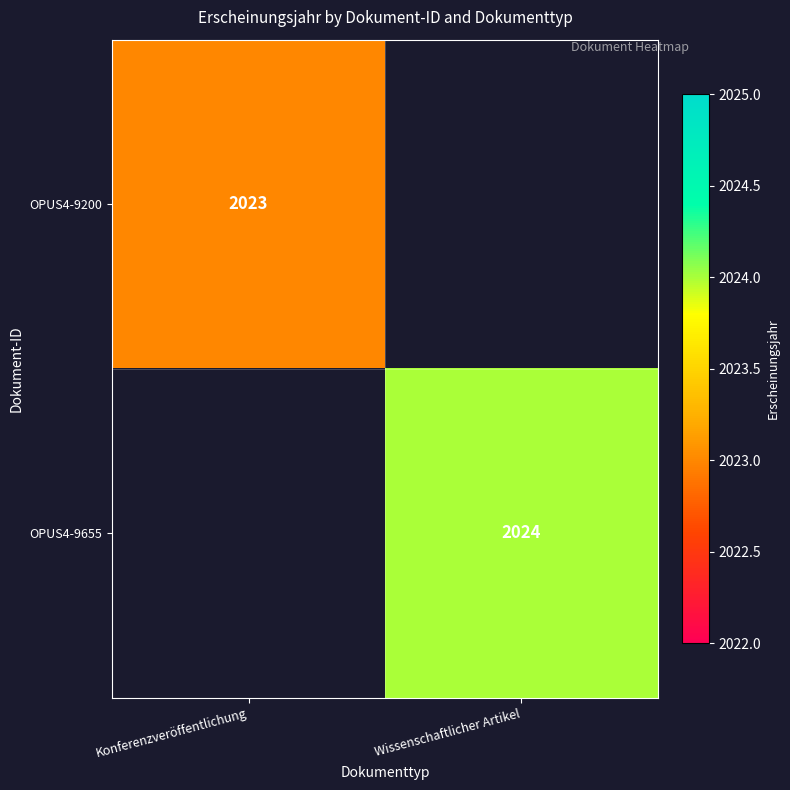

What is the greatest value displayed?

2024.0